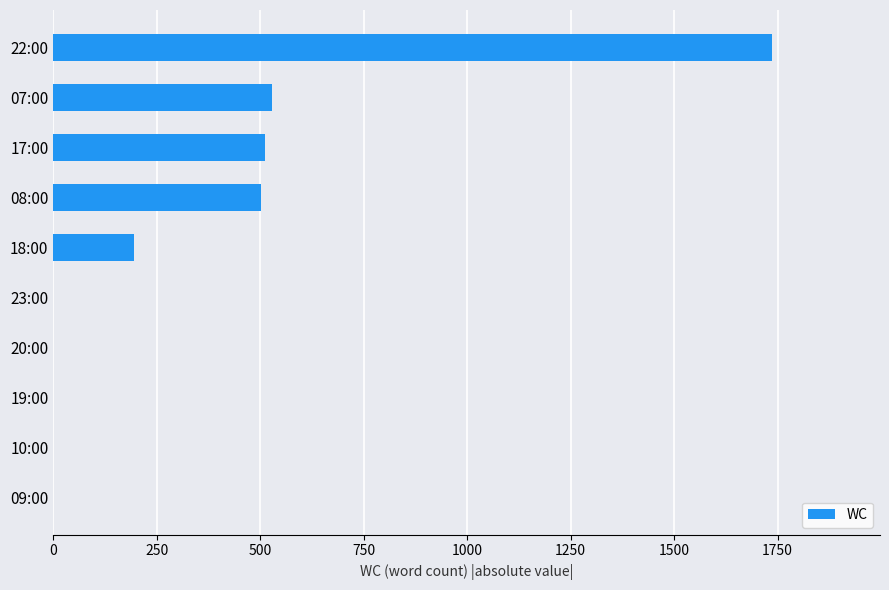

What is the sum of all values?

3474